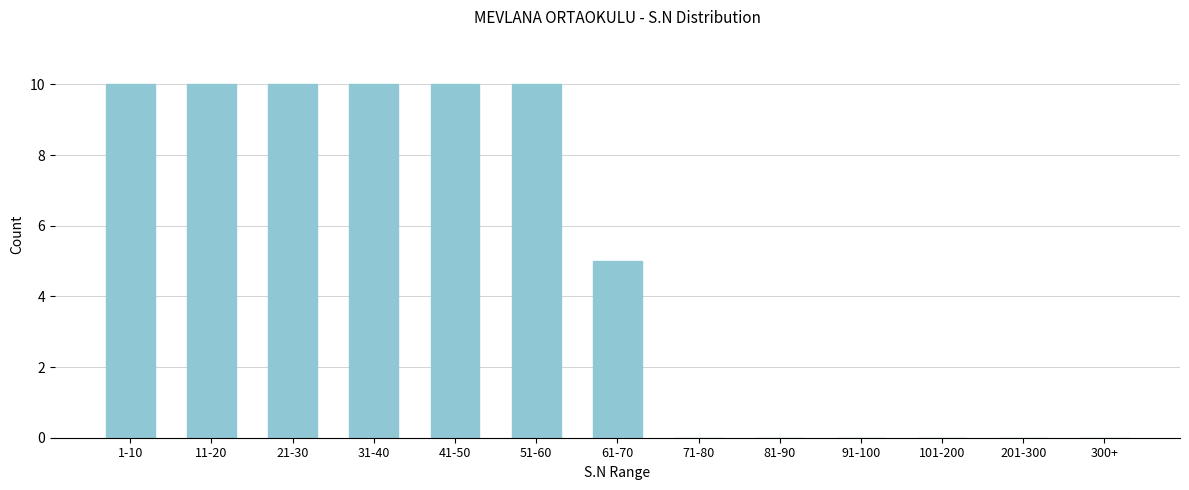

Reading left to right, list all the values displayed in this chart.

1-10=10	11-20=10	21-30=10	31-40=10	41-50=10	51-60=10	61-70=5	71-80=0	81-90=0	91-100=0	101-200=0	201-300=0	300+=0